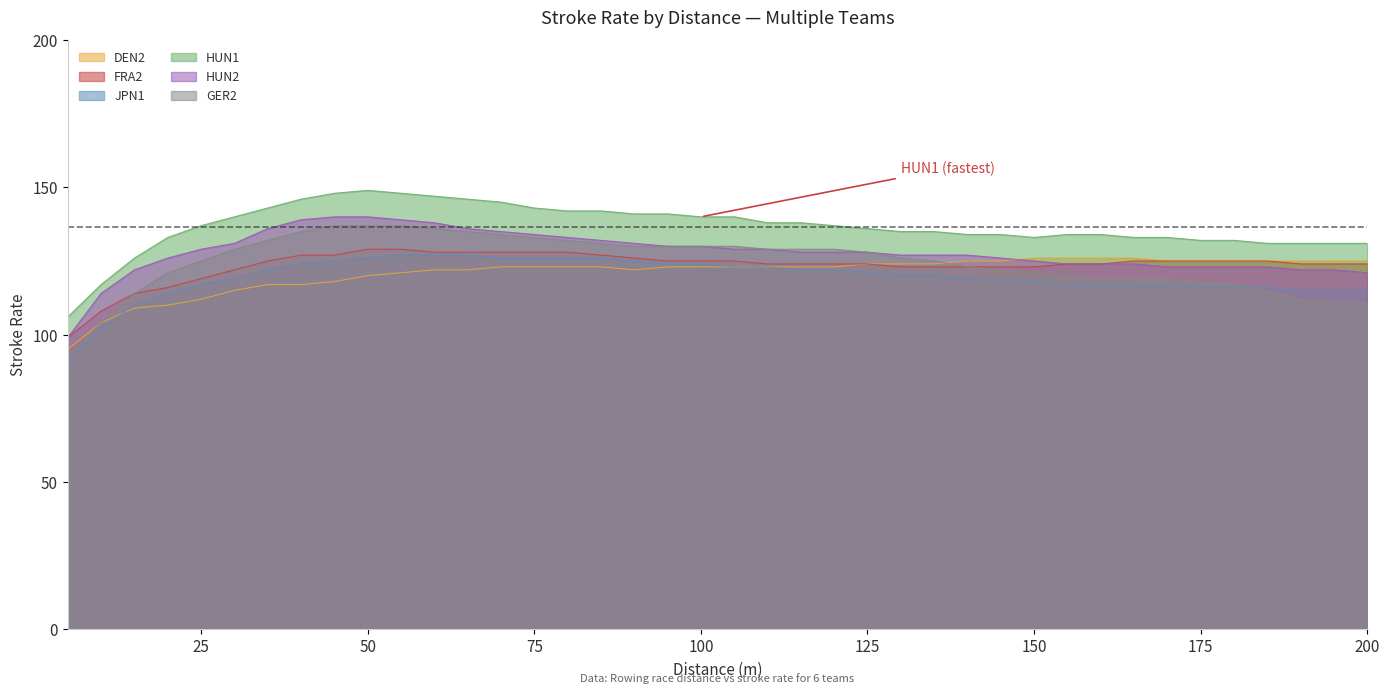

At which label does HUN2 reach its minimum?

5